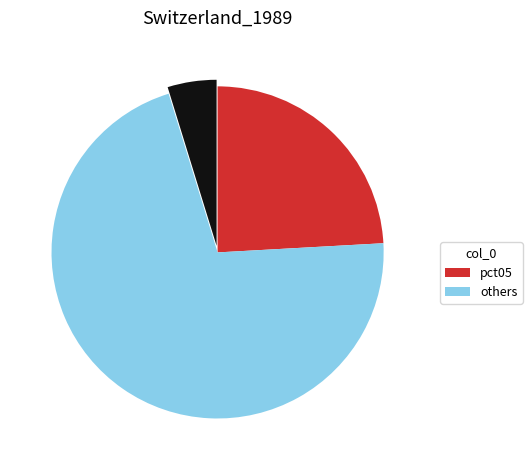

Does any single category account for the majority?

Yes